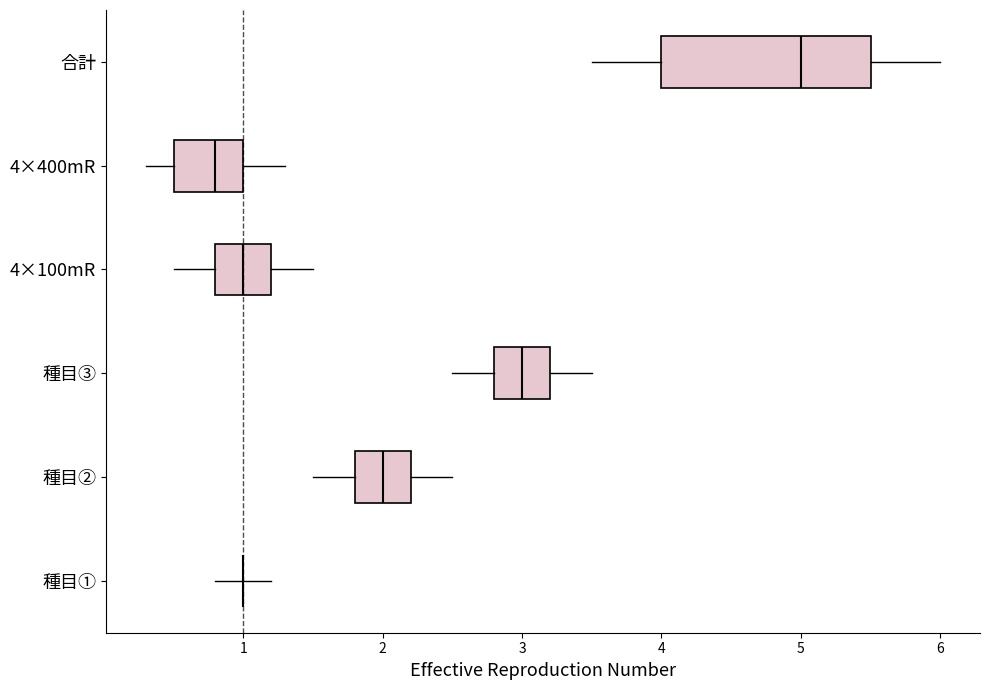

Which box is the widest, from its left edge to its right edge?

合計